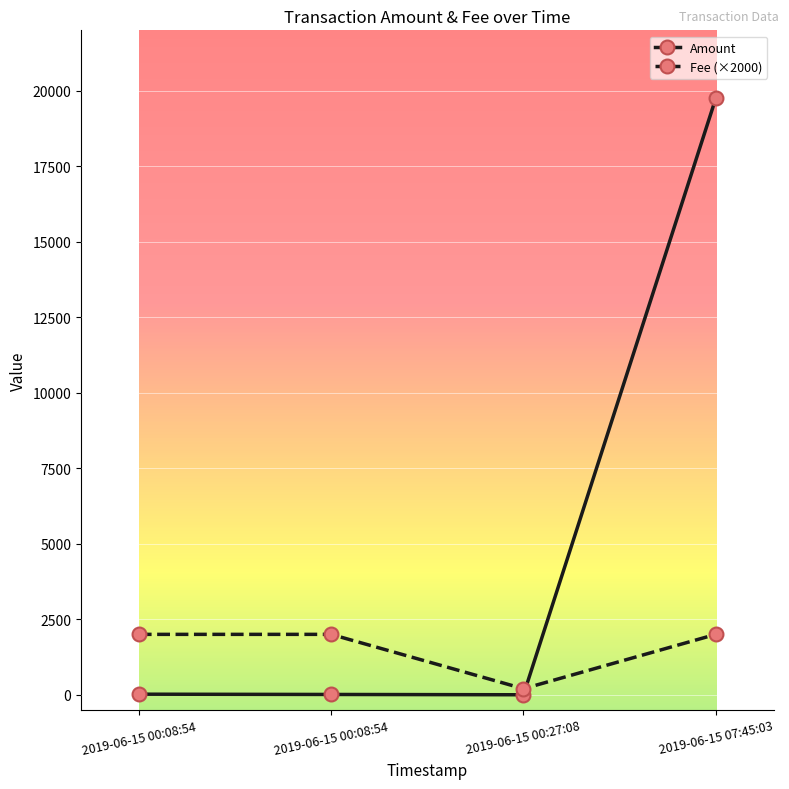

What is the difference between the maximum and second lowest values in the Amount series?

19747.9